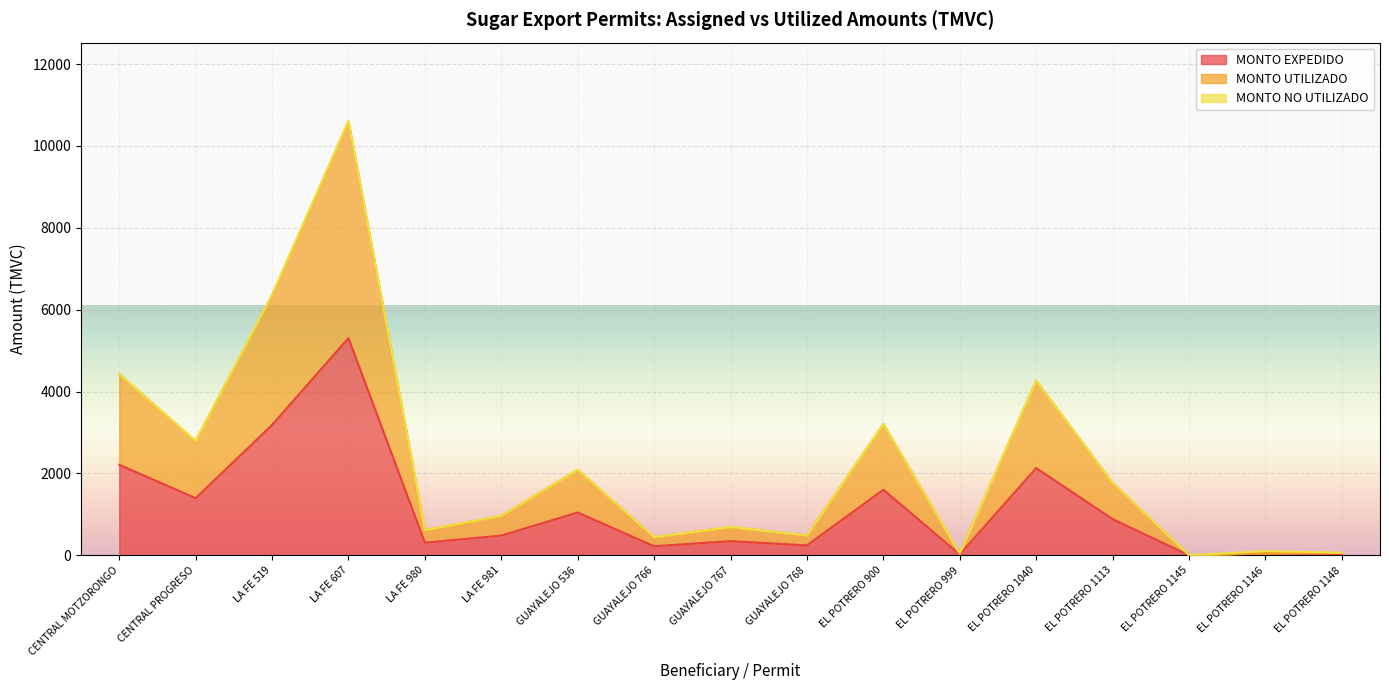

Which category has the lowest value across all series?

EL POTRERO 1145